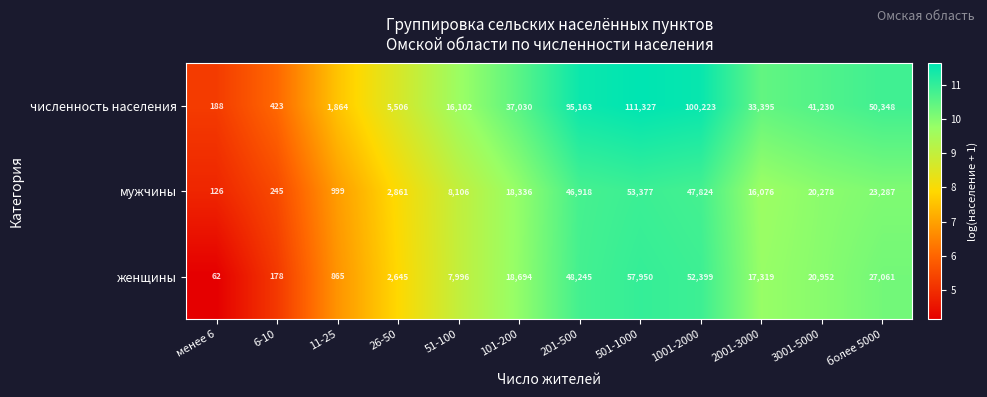

What is the maximum value shown in the chart?

111327